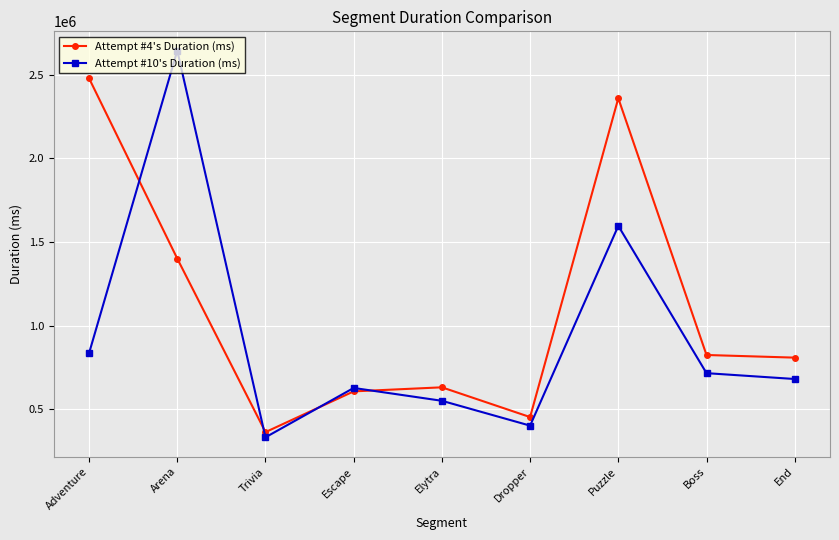

Reading left to right, list all the values displayed in this chart.

Attempt #4's Duration (ms): Adventure=2478818	Arena=1401598	Trivia=364713	Escape=608197	Elytra=632372	Dropper=454593	Puzzle=2359707	Boss=825545	End=809782
Attempt #10's Duration (ms): Adventure=836370	Arena=2644045	Trivia=333650	Escape=628573	Elytra=551863	Dropper=403435	Puzzle=1597198	Boss=716964	End=682051